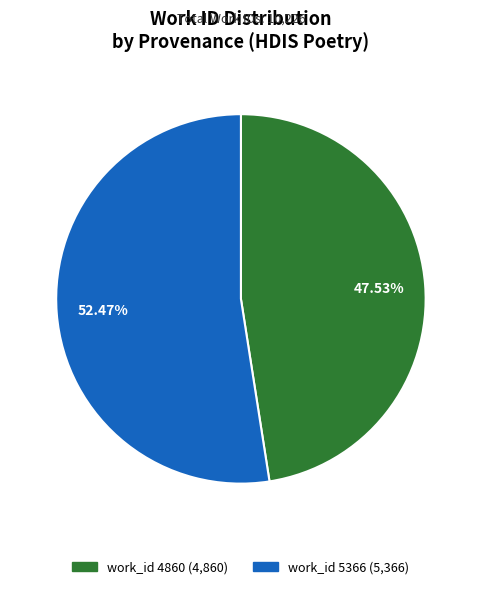

Is there a majority slice in this chart?

Yes